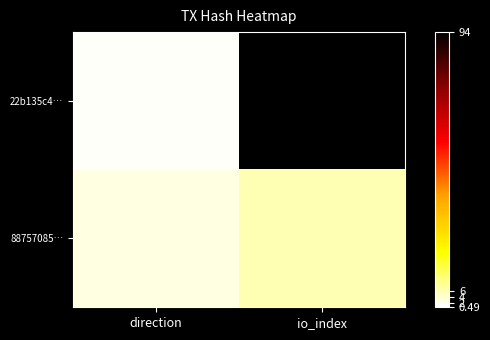

Between direction and io_index, which is larger?

io_index